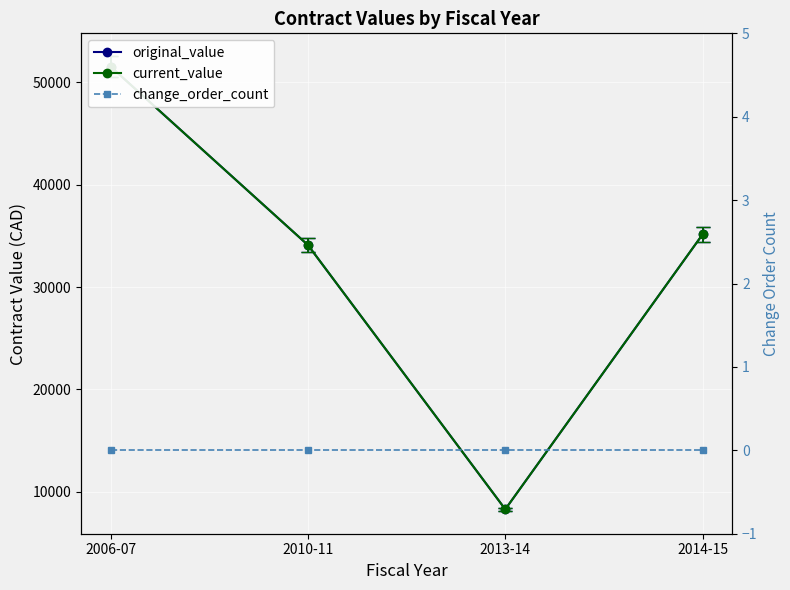

True or false: change_order_count and original_value cross at least once.

False